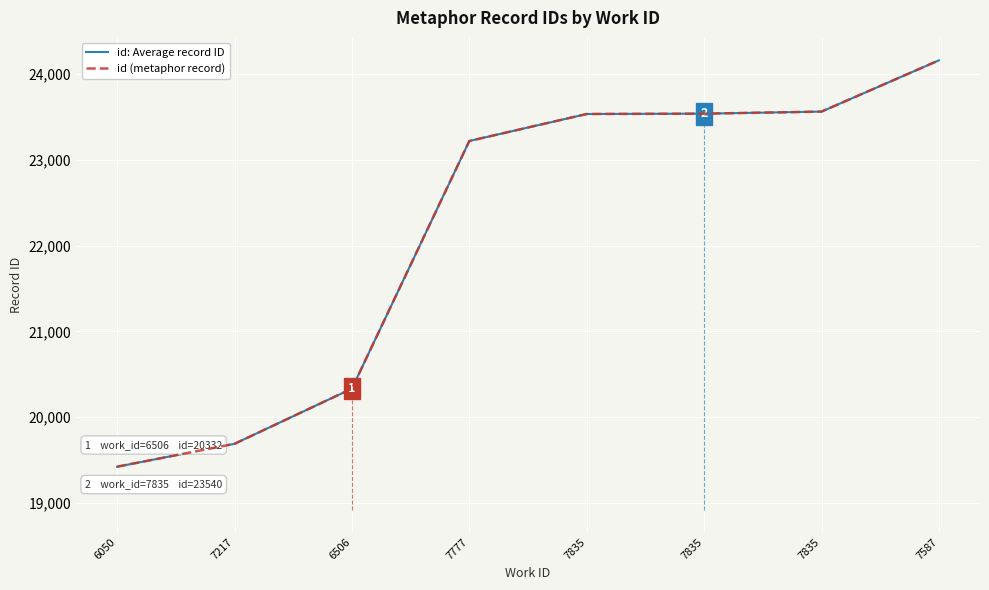

Which category has the lowest value in the id: Average record ID series?

6050